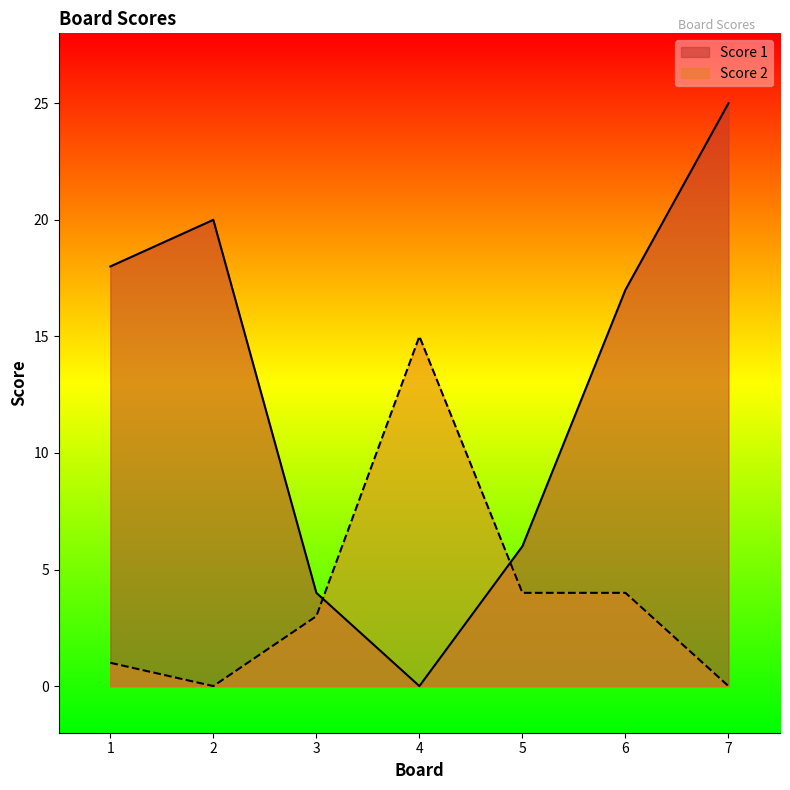

Where is the first local minimum for Score 1?

4